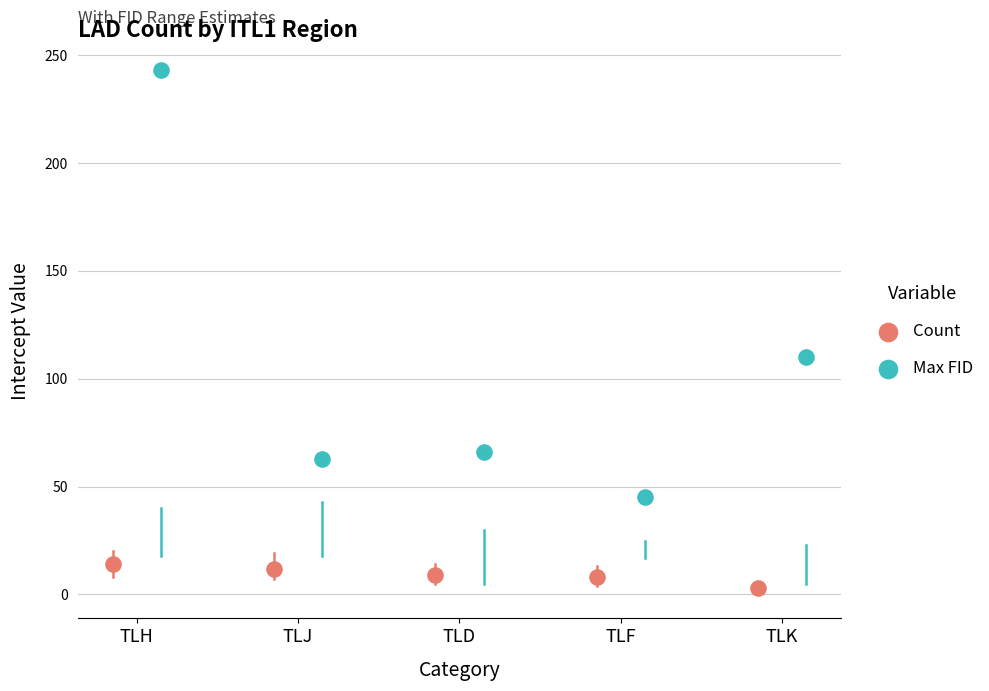

What are all the series names shown in the legend?

Count, Max FID